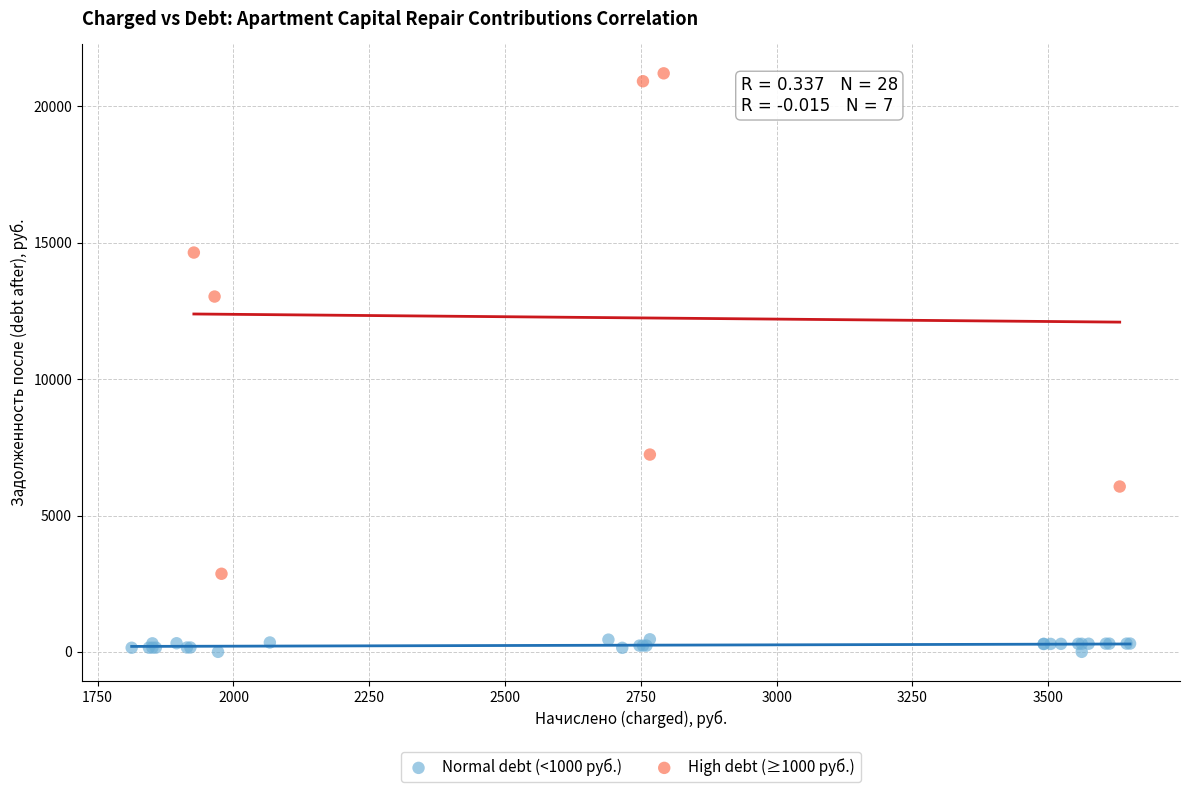

Which series reaches the minimum Y coordinate?

Normal debt (<1000 руб.)